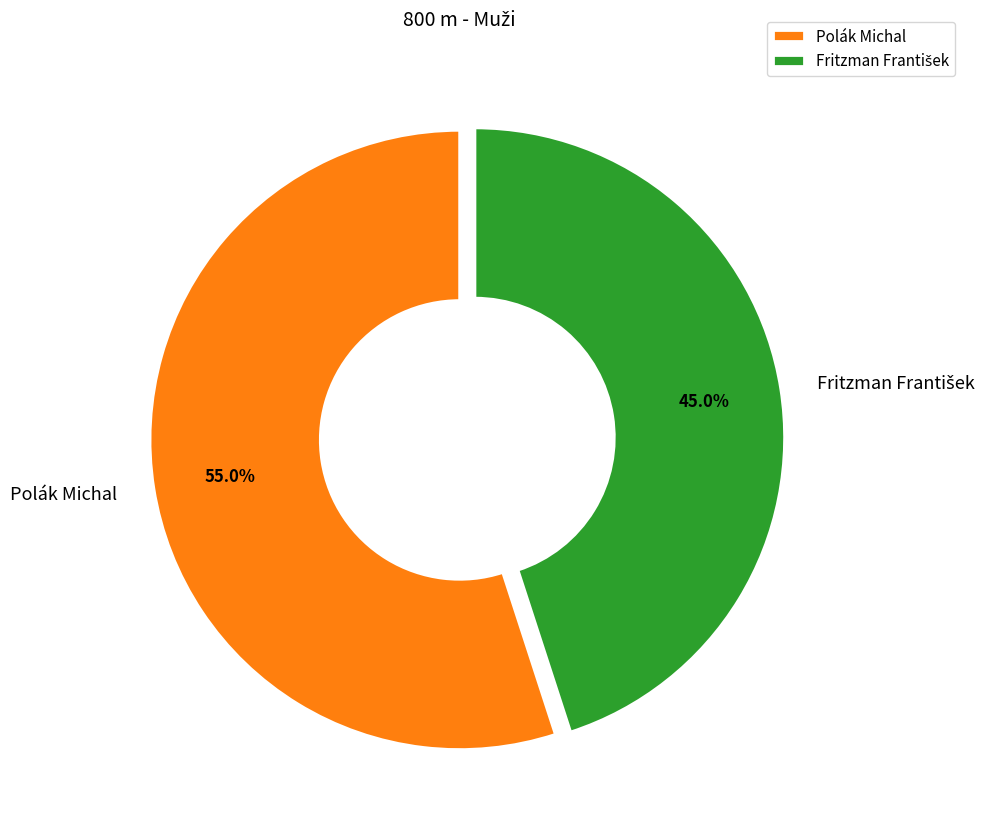

What percentage is NOT represented by Polák Michal?

45.0%